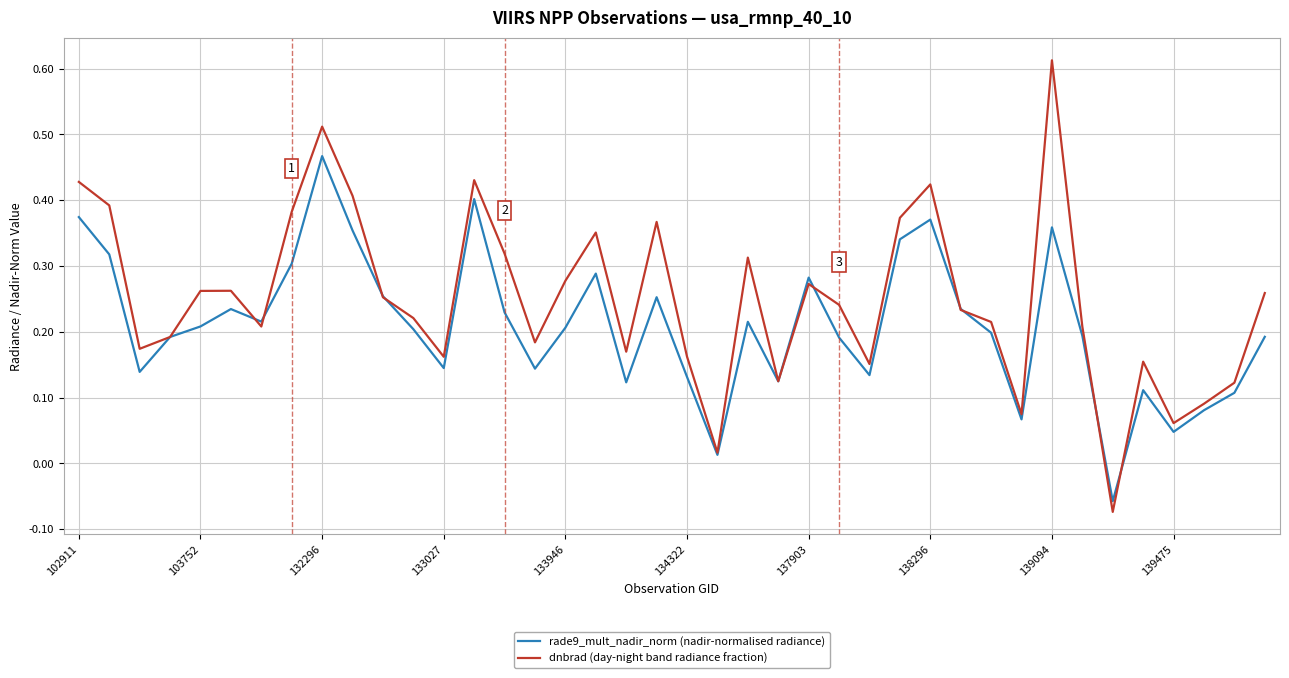

List the series in order of their overall mean, lowest first.

rade9_mult_nadir_norm (nadir-normalised radiance), dnbrad (day-night band radiance fraction)